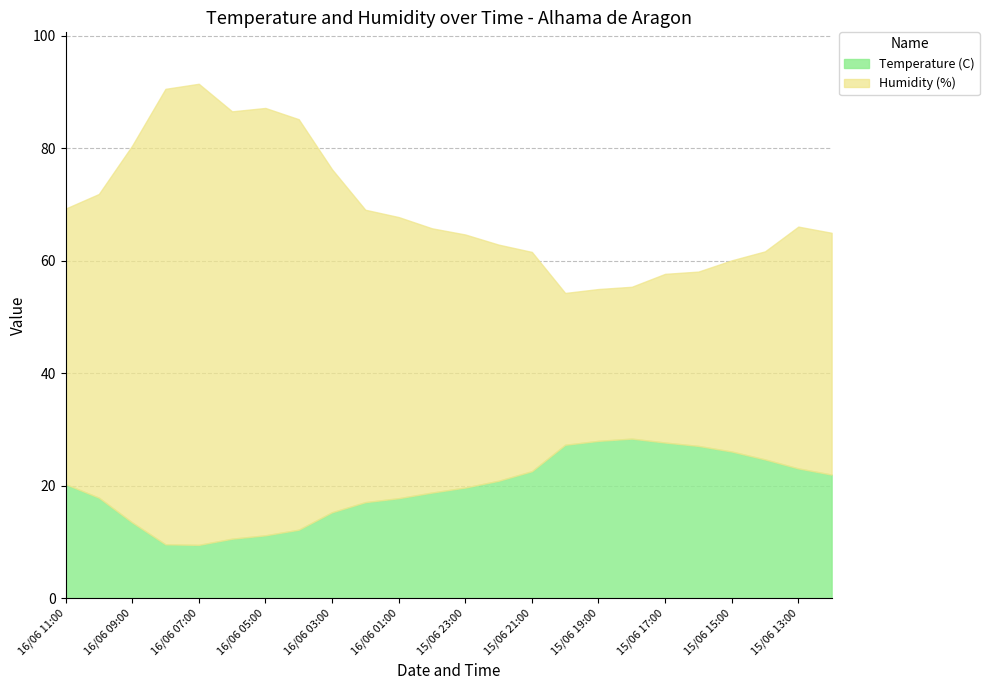

Reading right to left, transcribe all the data shown in this chart.

Temperature (C): 22.0	23.1	24.7	26.1	27.1	27.7	28.4	28.0	27.3	22.6	20.9	19.7	18.8	17.8	17.1	15.3	12.2	11.2	10.6	9.5	9.6	13.5	17.9	20.3
Humidity (%): 43.0	43.0	37.0	34.0	31.0	30.0	27.0	27.0	27.0	39.0	42.0	45.0	47.0	50.0	52.0	61.0	73.0	76.0	76.0	82.0	81.0	67.0	54.0	49.0